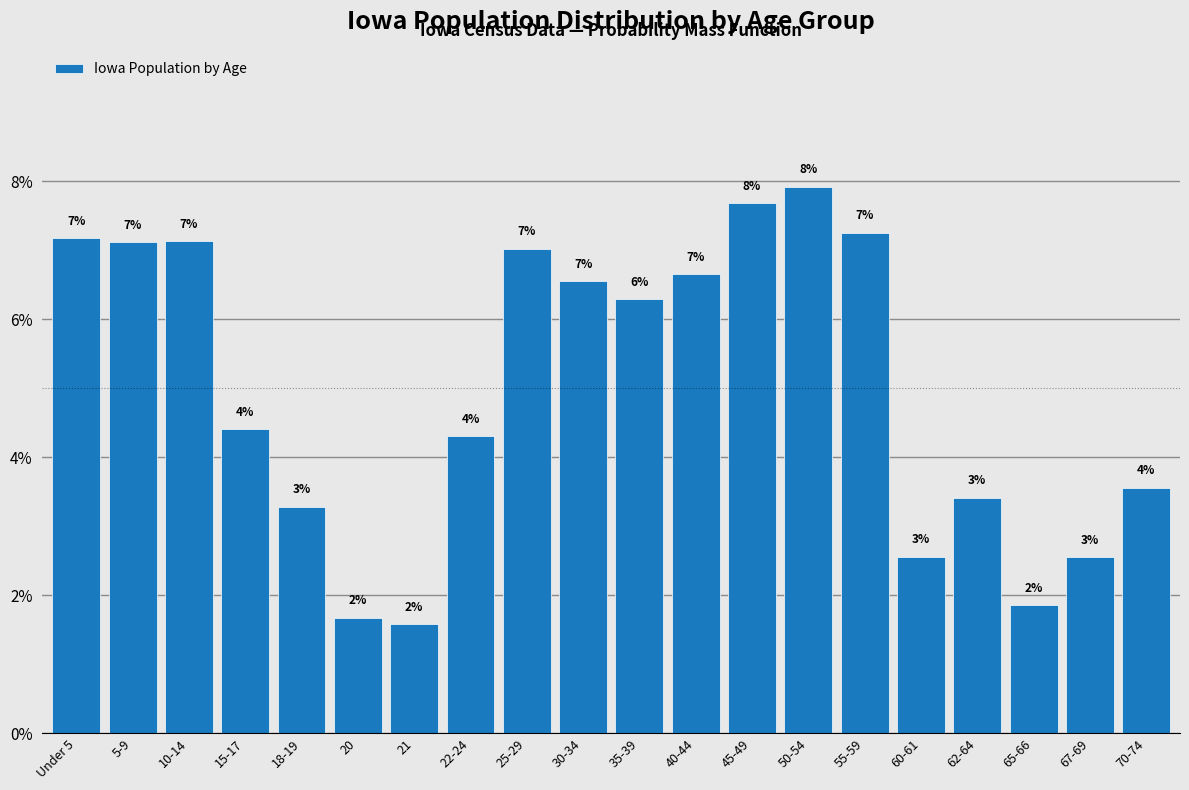

How many bars are there in total?

20